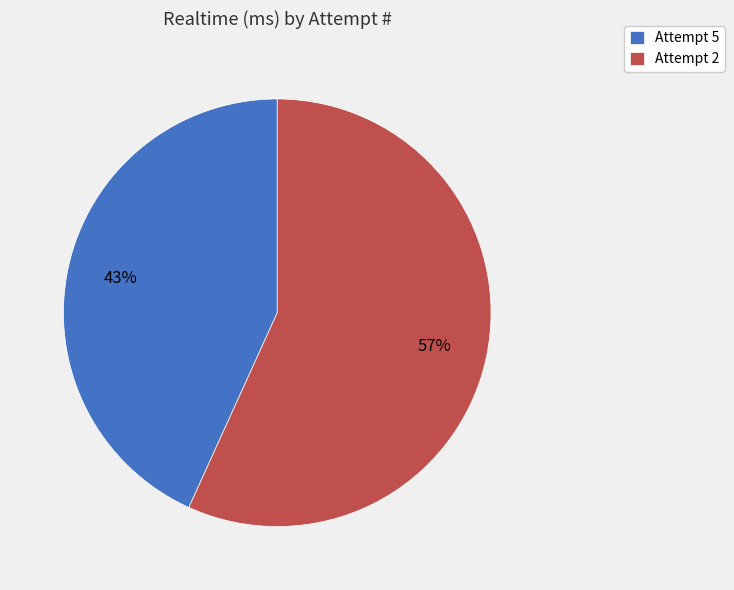

How many segments does this pie chart have?

2